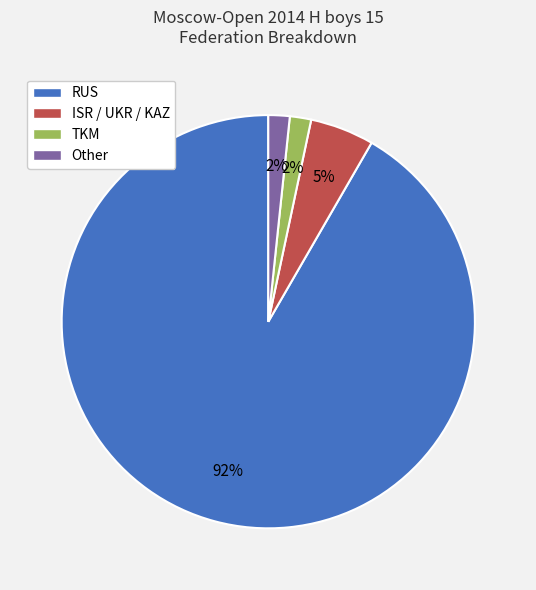

The TKM slice represents 13% of the pie. True or false?

False